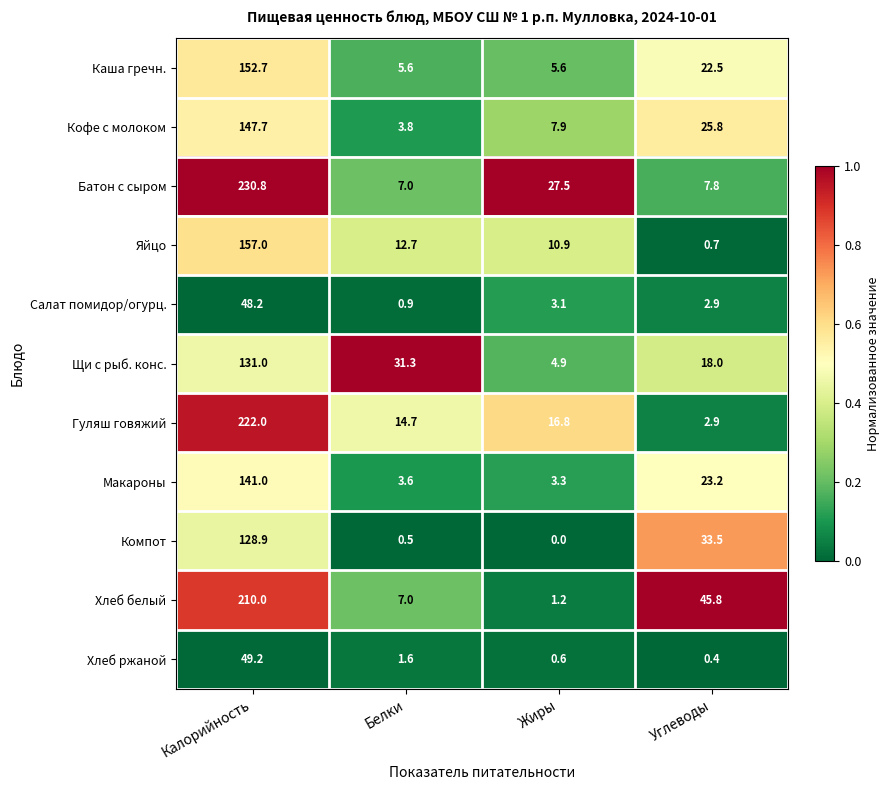

At Калорийность, list the series in order from smallest to largest.

Салат помидор/огурц., Хлеб ржаной, Компот, Щи с рыб. конс., Макароны, Кофе с молоком, Каша гречн., Яйцо, Хлеб белый, Гуляш говяжий, Батон с сыром